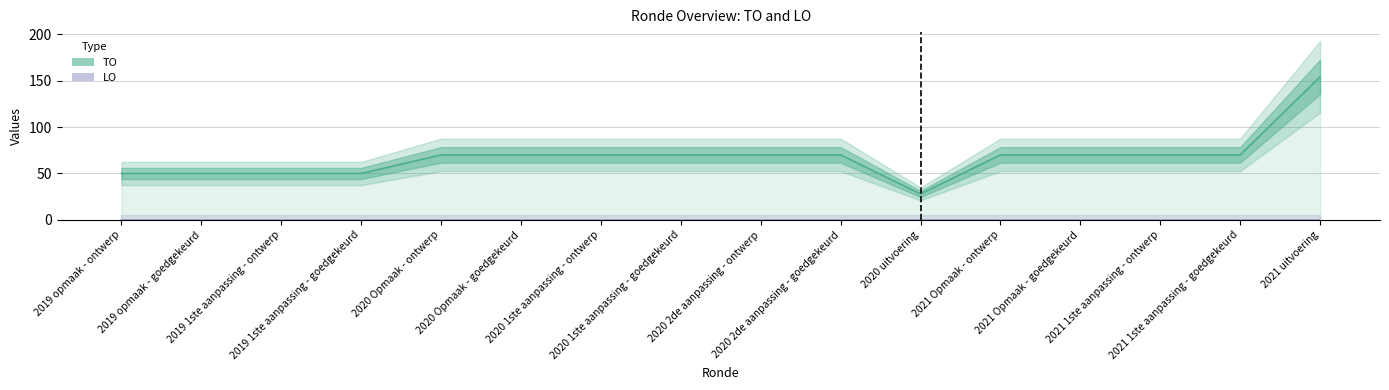

How many data points in TO are less than 70?

5